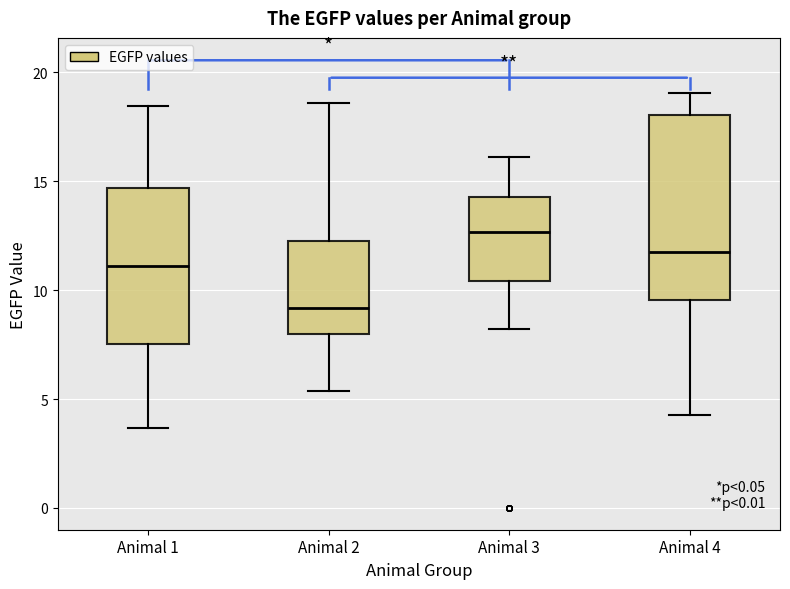

Comparing the boxes themselves (not the whiskers), which one is the tallest?

Animal 4